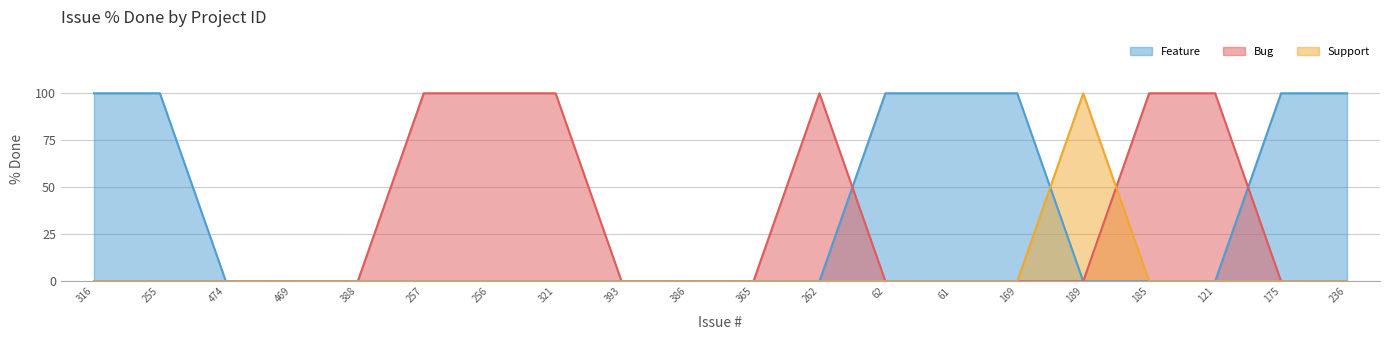

What is the maximum value shown in the chart?

100